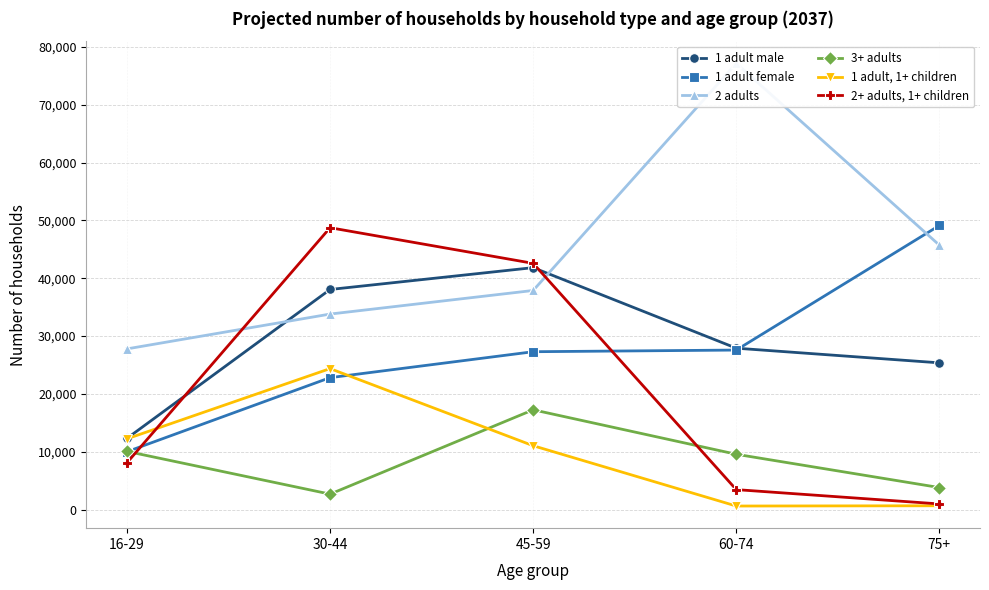

Between 30-44 and 75+, which is larger?

30-44